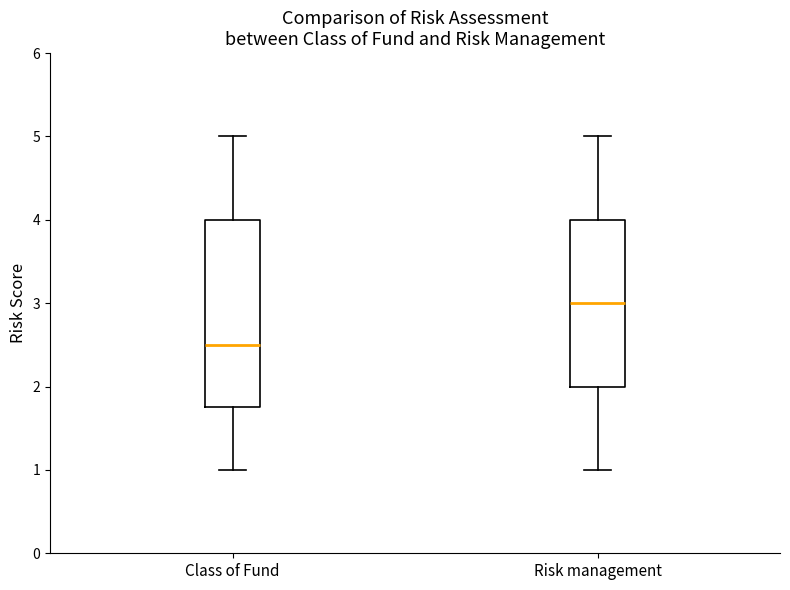

Reading left to right, read every box against the y-axis: the position of its median line, the range the box covers, and the ends of its whiskers. The values are not printed on the chart, so give them approximately, as read against the axis.

Class of Fund: median 2.5, box 1.8 to 4.0, whiskers 1.0 to 5.0
Risk management: median 3.0, box 2.0 to 4.0, whiskers 1.0 to 5.0